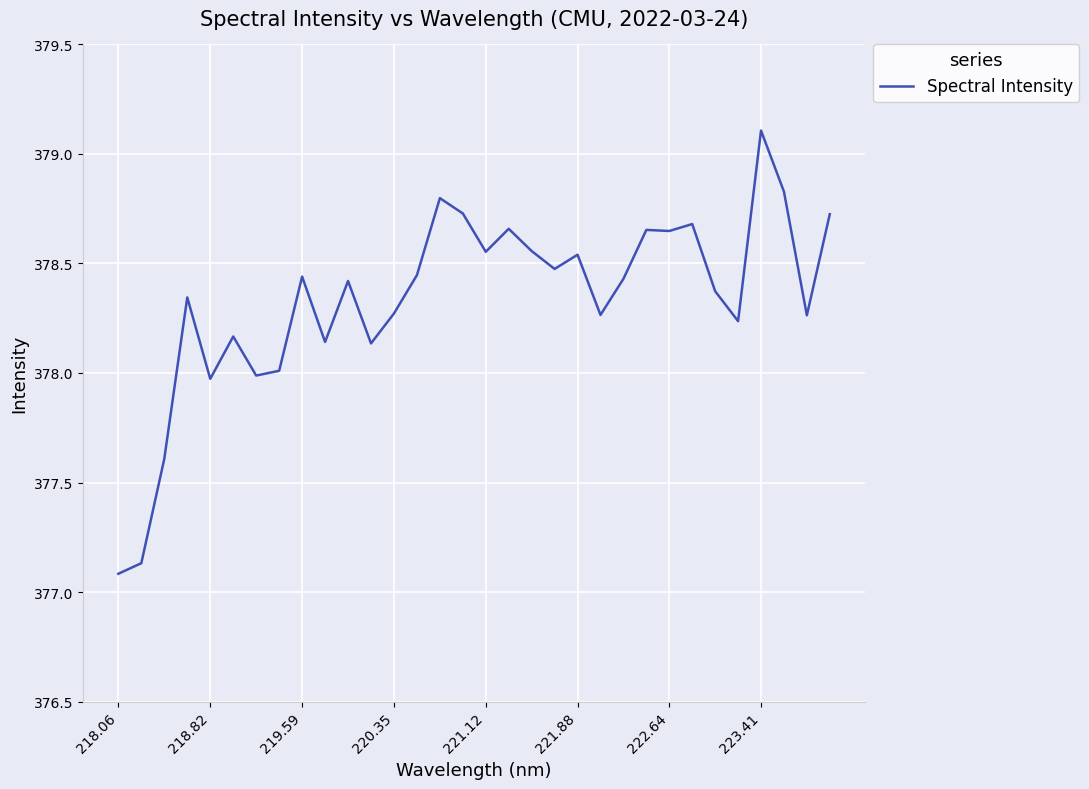

What is the greatest value displayed?

379.1